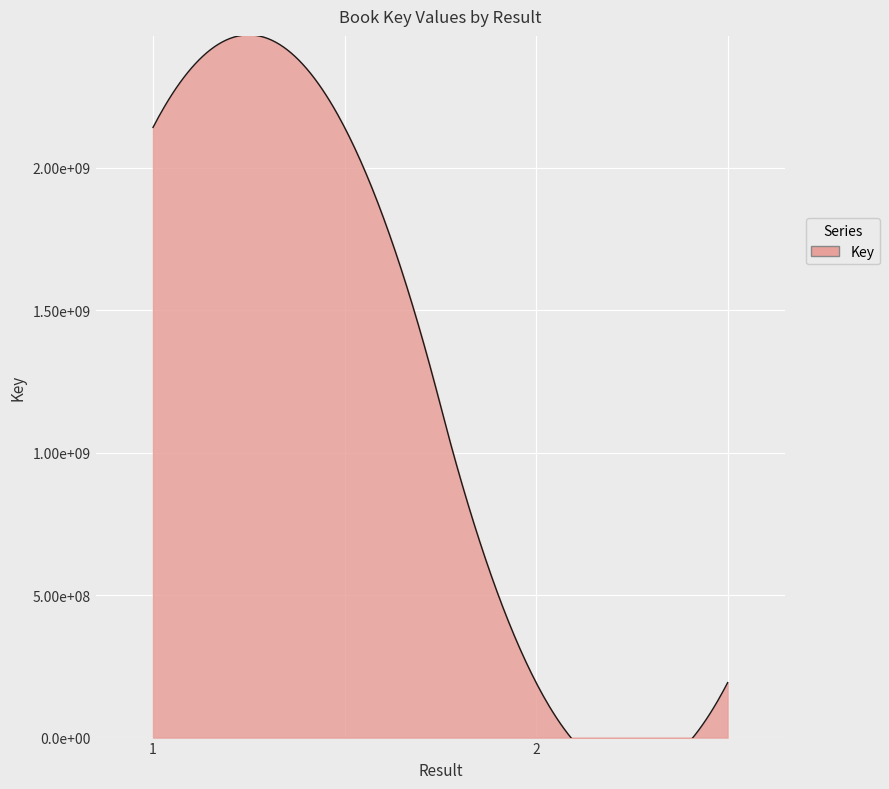

Is it true that the value at  is 58296720?

False